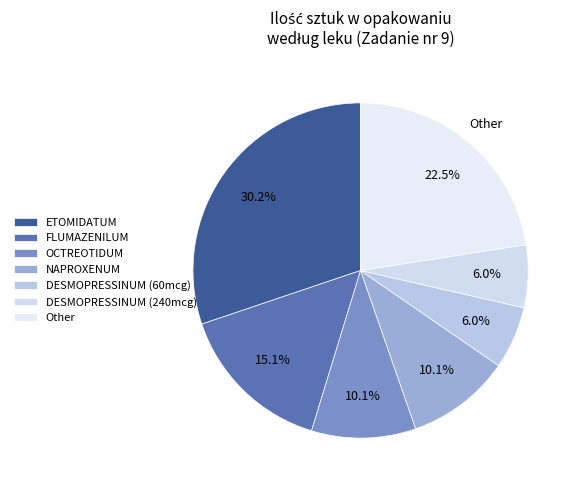

Count the number of slices in the pie.

7